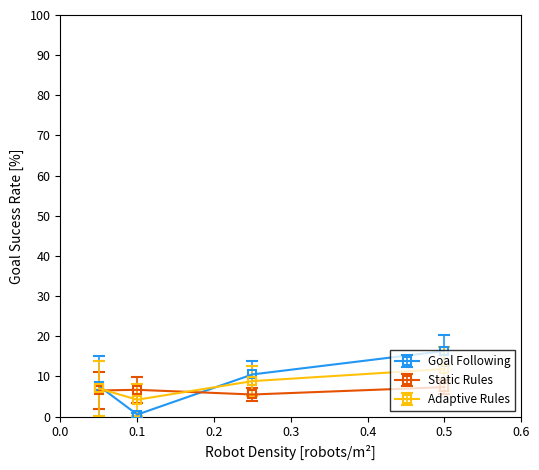

Which series has the largest range (max minus min)?

Goal Following